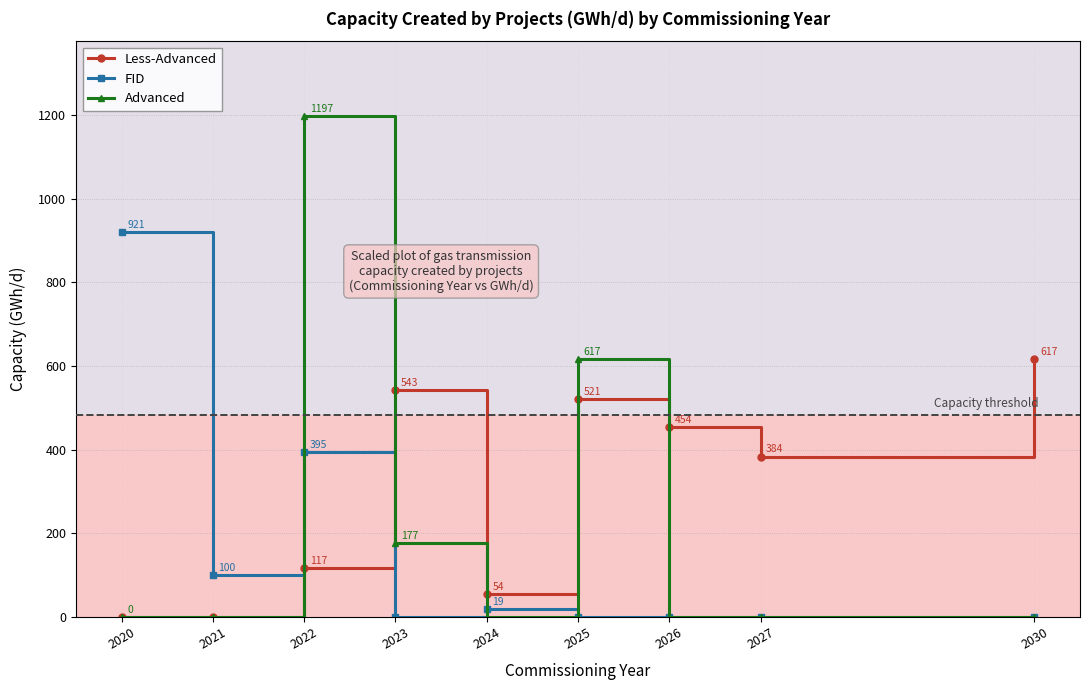

Which series has the largest range (max minus min)?

Advanced